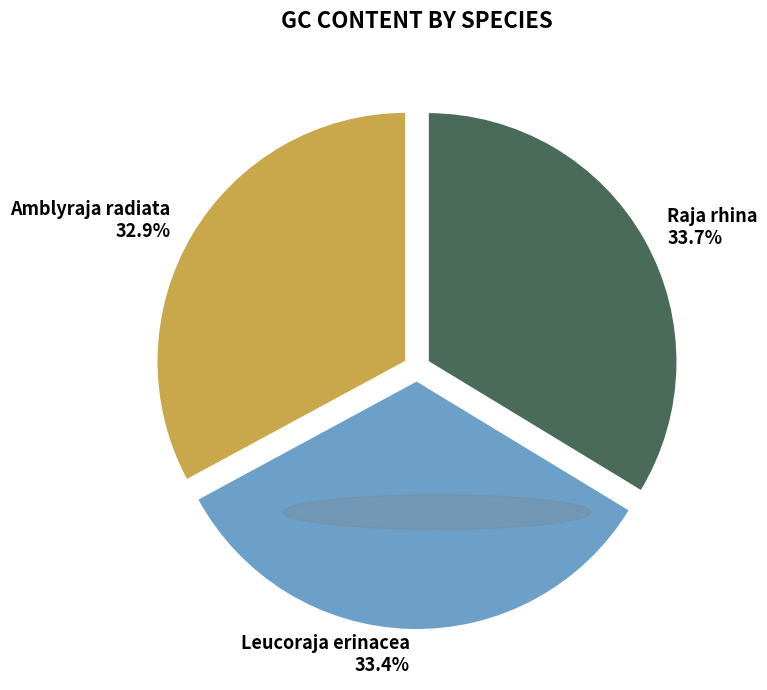

What percentage is the Raja rhina slice, to the nearest percent?

34%